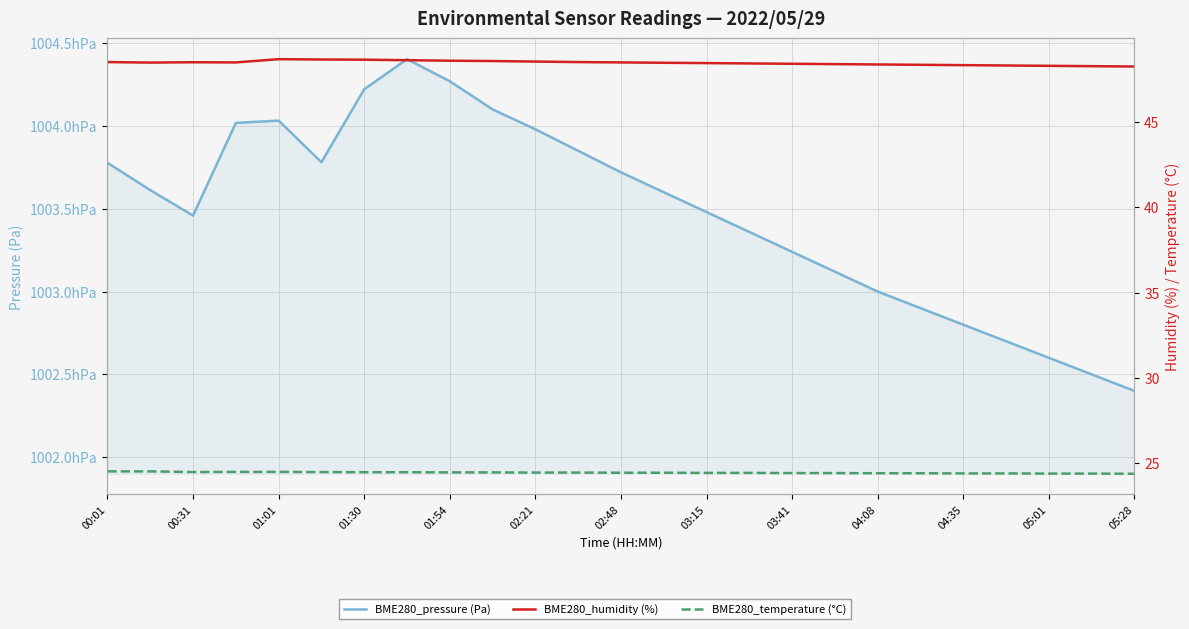

What is the difference between the second highest and second lowest values in the BME280_temperature (°C) series?

0.1